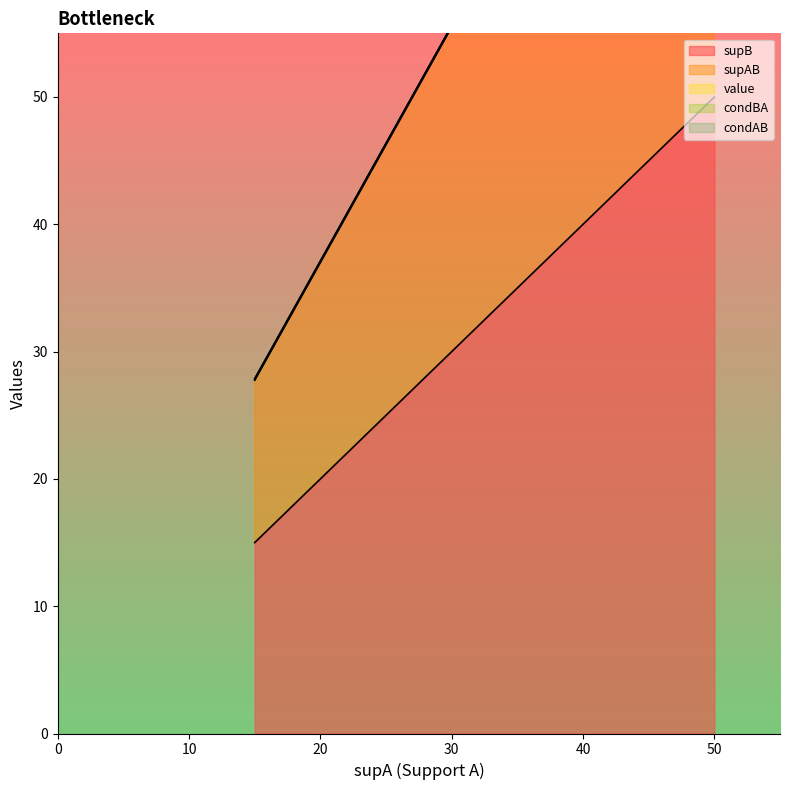

Reading left to right, what are all the values shown in this chart?

supB: 35.0	35.0	17.0	17.0	29.0	29.0	29.0	17.0	36.0	36.0	36.0	36.0	36.0	15.0	22.0	22.0	22.0	50.0	50.0	21.0
supAB: 35.0	35.0	17.0	17.0	29.0	29.0	29.0	17.0	36.0	36.0	36.0	36.0	36.0	15.0	22.0	22.0	22.0	50.0	50.0	21.0
value: 0.5	0.5	0.5	0.5	0.5	0.5	0.5	0.5	0.5	0.5	0.5	0.5	0.5	0.5	0.5	0.5	0.5	0.5	0.5	0.5
condBA: 1.0	1.0	1.0	1.0	1.0	1.0	1.0	1.0	1.0	1.0	1.0	1.0	1.0	1.0	1.0	1.0	1.0	1.0	1.0	1.0
condAB: 1.0	1.0	1.0	1.0	1.0	1.0	1.0	1.0	1.0	1.0	1.0	1.0	1.0	1.0	1.0	1.0	1.0	1.0	1.0	1.0